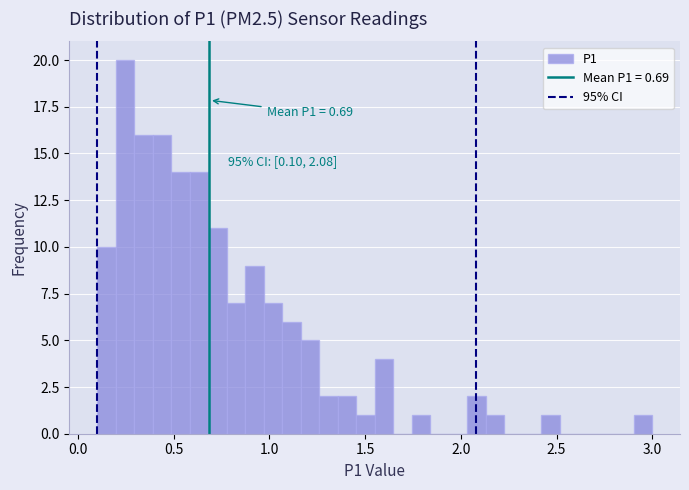

Read against the x-axis, roughly where is the centre of the tallest bar?

0.25